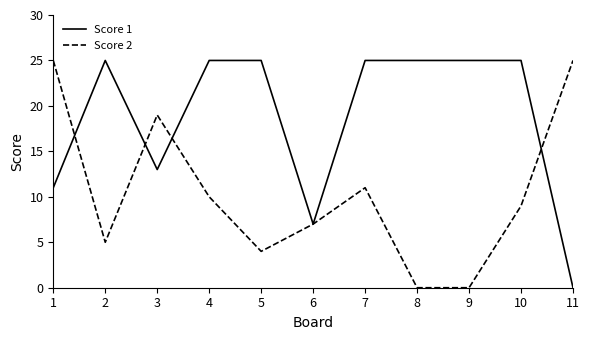

What is the spread (max minus min) of values at 10?

16